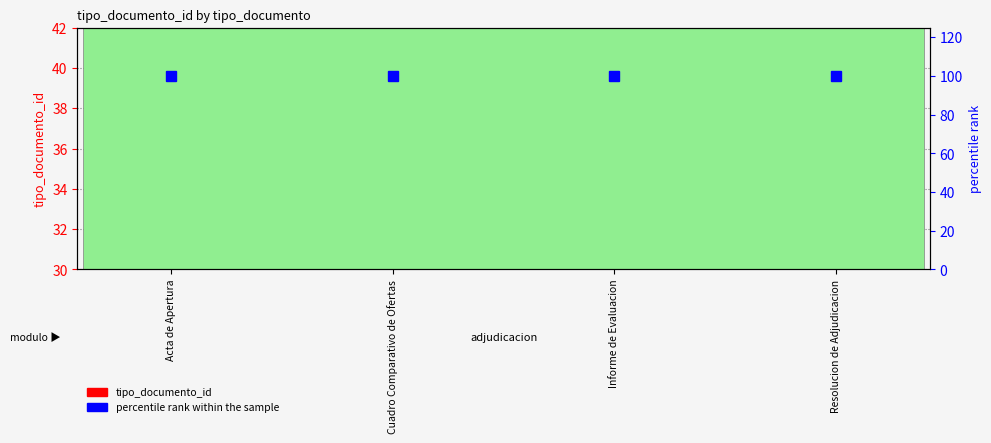

Reading right to left, extract all data points from this chart.

tipo_documento_id: 37	36	38	35
percentile rank within the sample: 100	100	100	100